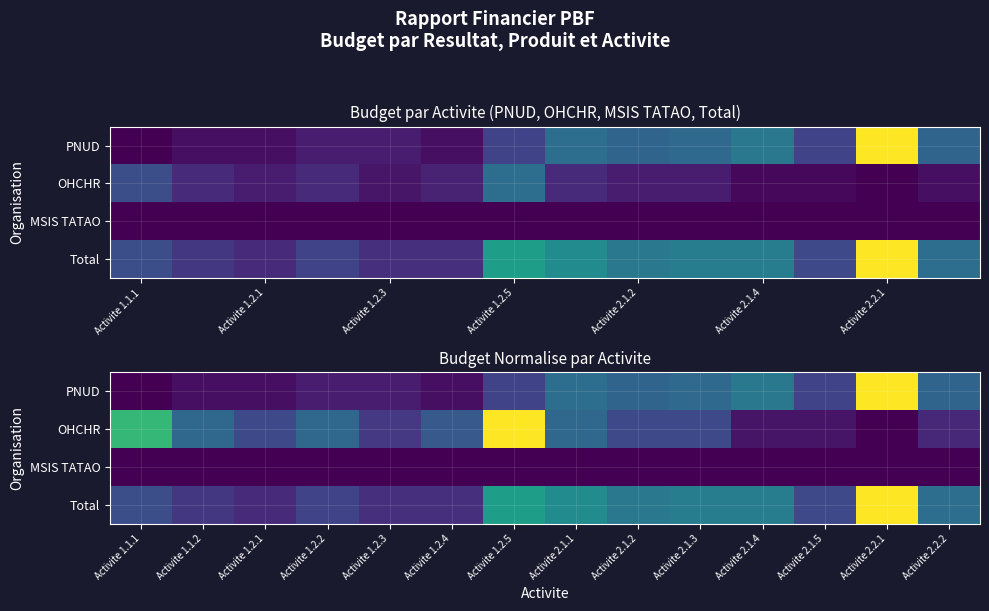

Which category has the lowest value in the Total series?

Activite 1.2.1